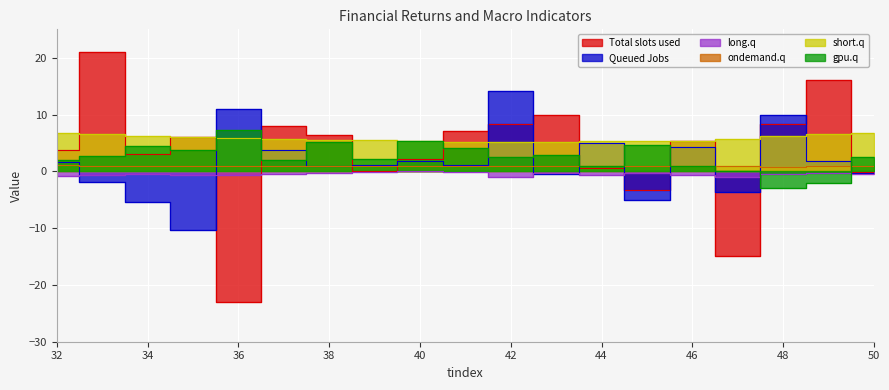

Reading left to right, list all the values displayed in this chart.

vwrtn: 32=3.7	33=21.0	34=3.1	35=6.0	36=-23.1	37=8.1	38=6.3	39=0.1	40=2.2	41=7.1	42=8.4	43=9.9	44=0.6	45=-3.3	46=5.4	47=-14.9	48=8.3	49=16.1	50=-0.2
longbond: 32=1.7	33=-1.8	34=-5.4	35=-10.4	36=11.0	37=3.7	38=0.9	39=1.1	40=1.8	41=1.0	42=14.1	43=-0.4	44=4.9	45=-5.1	46=4.3	47=-3.6	48=9.9	49=1.8	50=-0.3
midbond: 32=-0.7	33=-0.6	34=-0.4	35=-0.6	36=-0.6	37=-0.5	38=-0.4	39=-0.1	40=0.1	41=-0.0	42=-1.0	43=-0.4	44=-0.6	45=-0.4	46=-0.7	47=-1.1	48=-0.5	49=-0.2	50=-0.5
ex: 32=1.1	33=1.0	34=1.0	35=1.0	36=0.9	37=0.9	38=0.9	39=0.9	40=0.9	41=0.9	42=1.0	43=1.0	44=0.9	45=0.9	46=0.9	47=0.9	48=0.8	49=0.9	50=0.9
unem: 32=6.8	33=6.6	34=6.3	35=6.0	36=5.8	37=5.7	38=5.5	39=5.5	40=5.3	41=5.2	42=5.2	43=5.2	44=5.4	45=5.3	46=5.3	47=5.7	48=6.1	49=6.6	50=6.8
gdp: 32=2.0	33=2.7	34=4.5	35=3.7	36=7.2	37=2.0	38=5.2	39=2.1	40=5.4	41=4.1	42=2.6	43=2.9	44=1.0	45=4.7	46=1.0	47=0.0	48=-3.0	49=-2.0	50=2.6